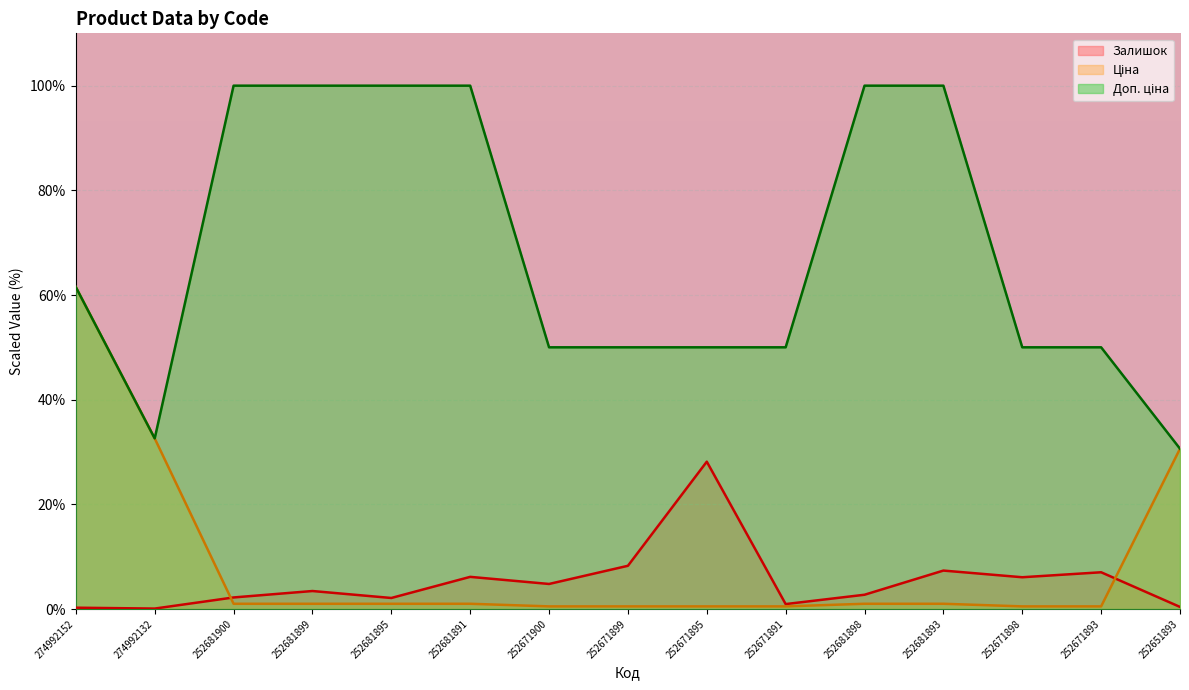

What is the total value across all series at 252671895?

78.7